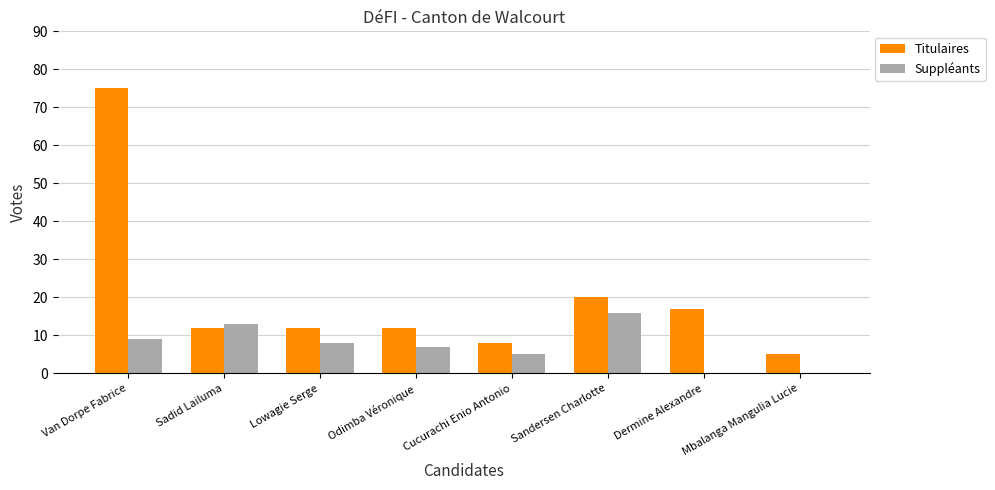

The value of Suppléants at Sandersen Charlotte is 16. True or false?

True